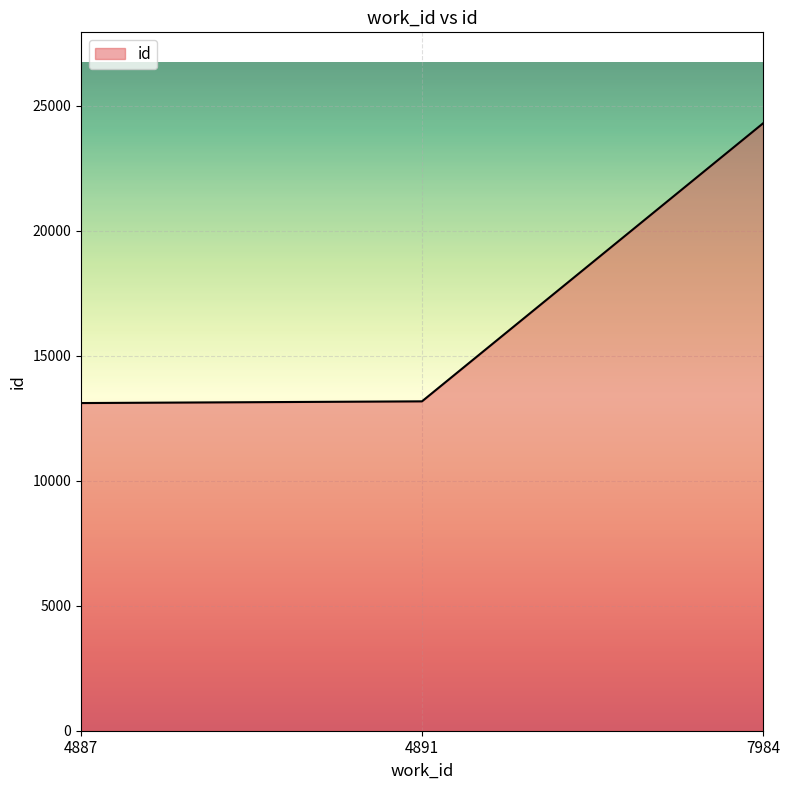

Approximately how many times larger is the value at 4891 compared to 7984?

0.5